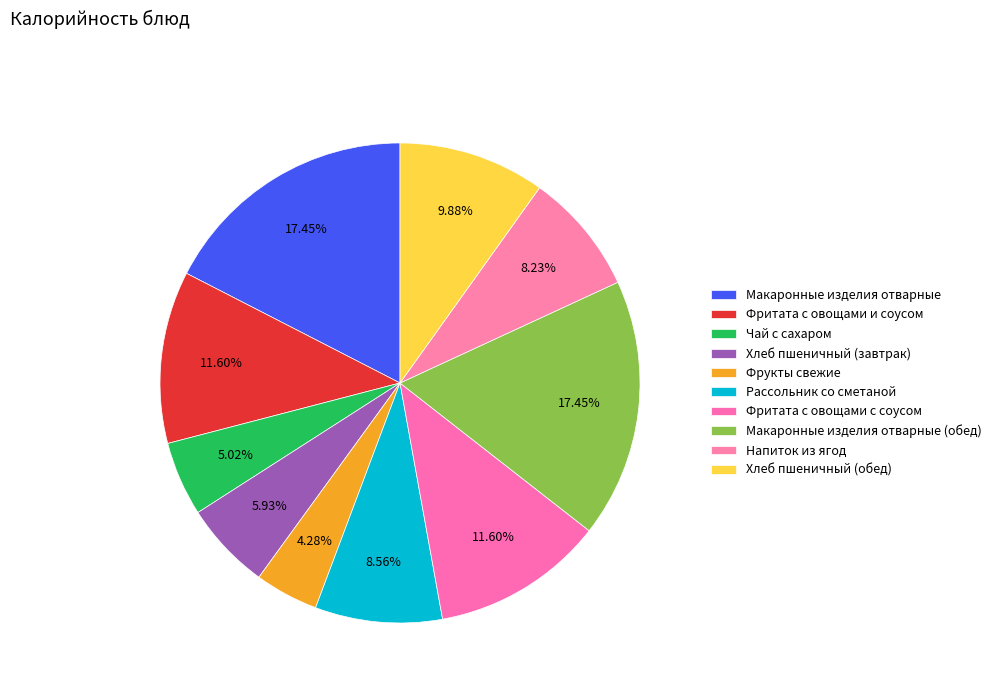

How many slices are in this pie chart?

10